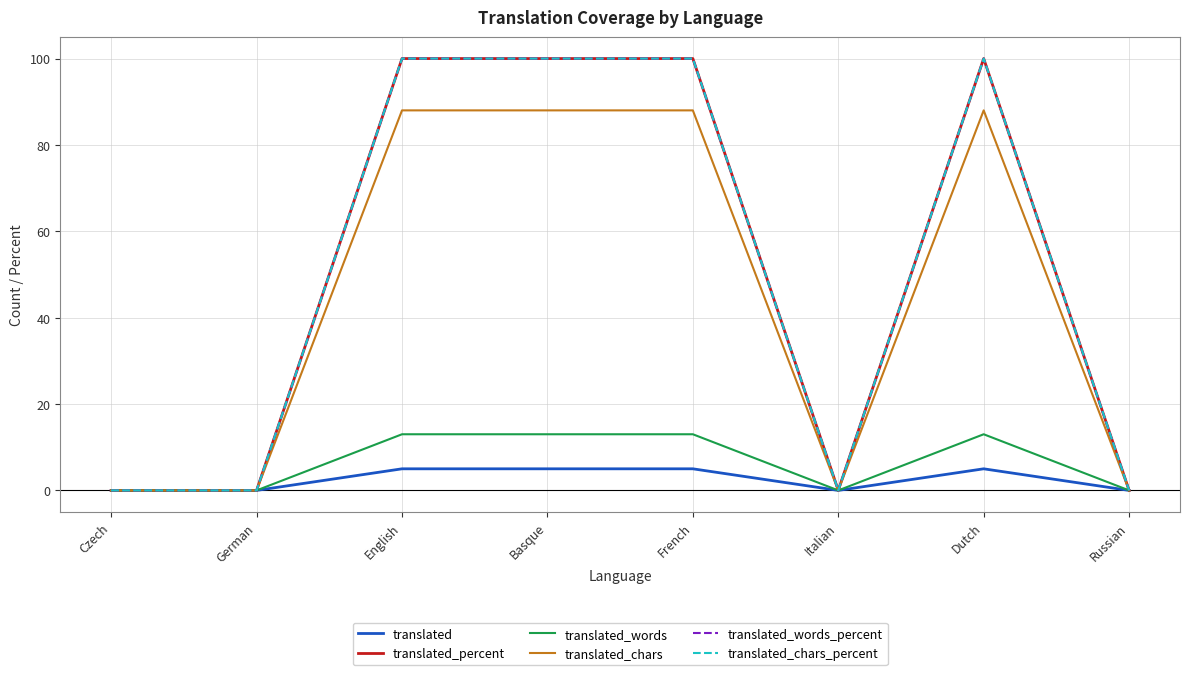

At which category is the sum across all series the highest?

English